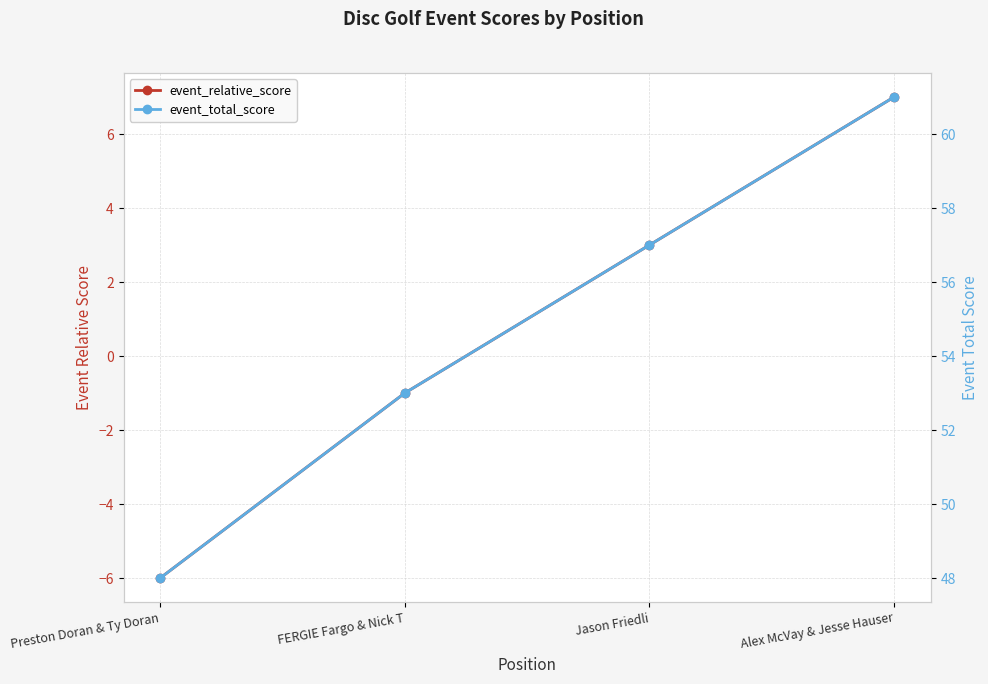

How many values in the event_total_score series are below 57?

2